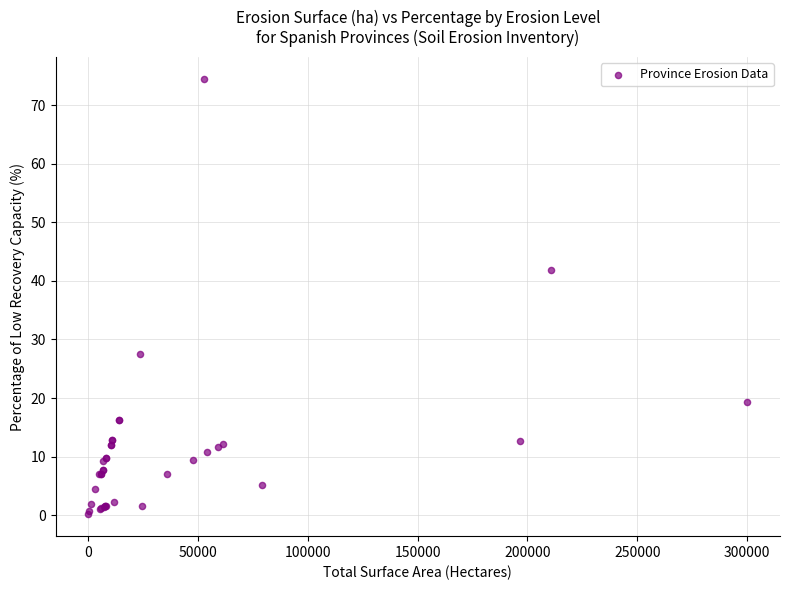

What Y value in the scatter plot is closest to 37?

41.8